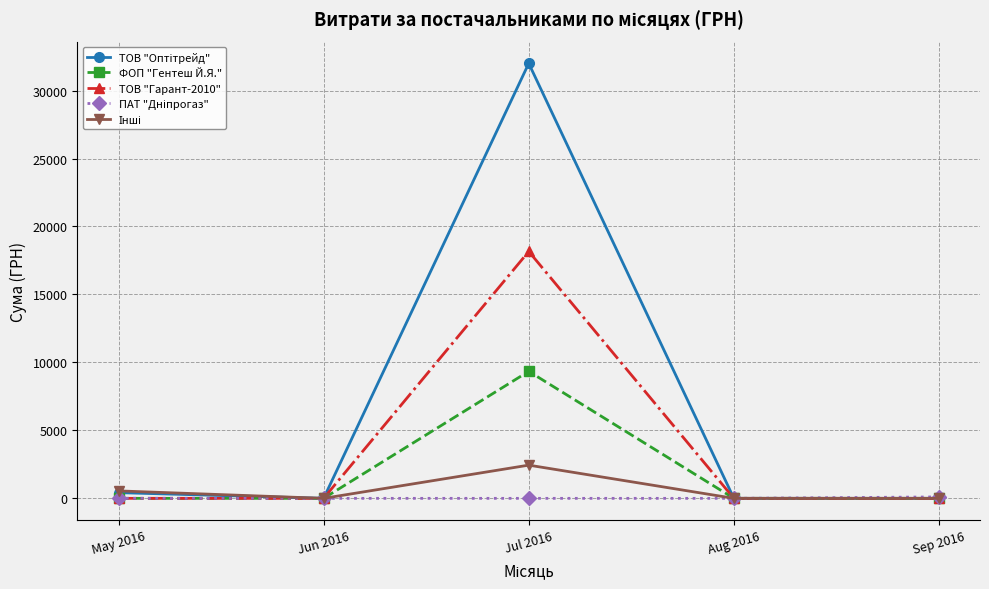

How many interior local peaks does the ТОВ "Гарант-2010" series have?

1